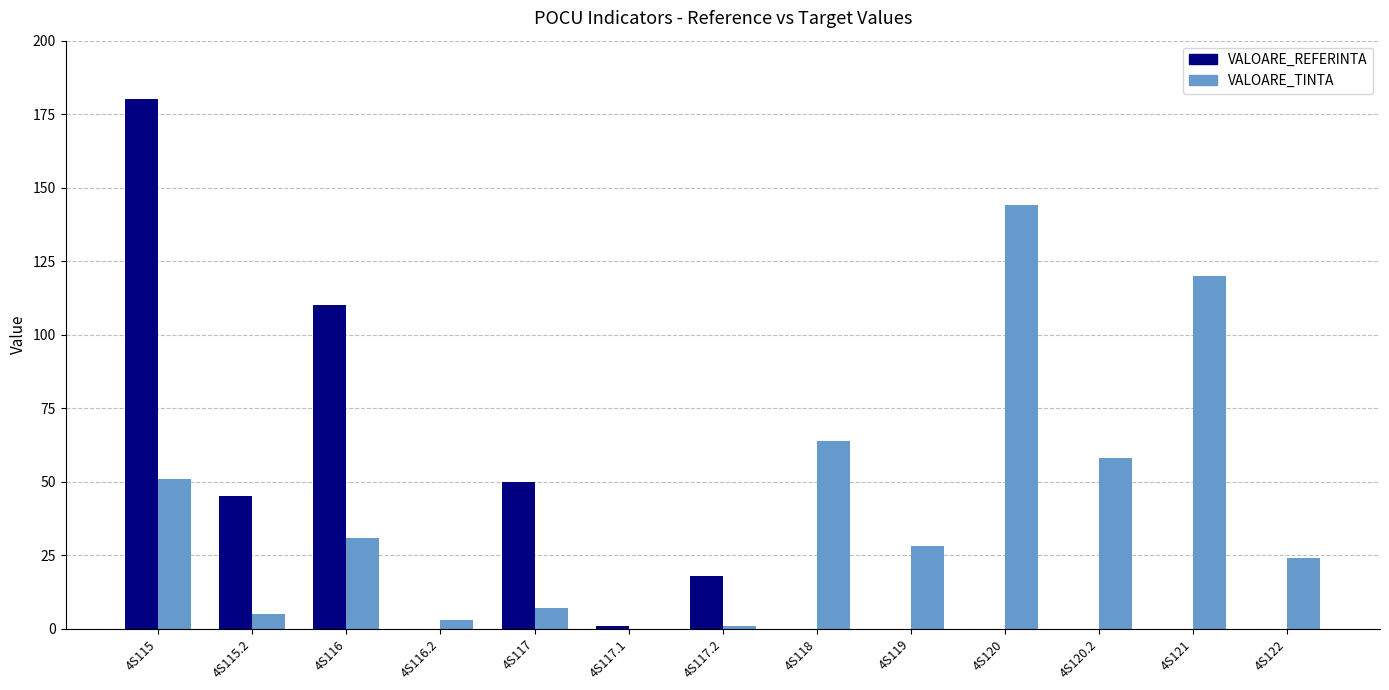

What is the greatest value displayed?

180